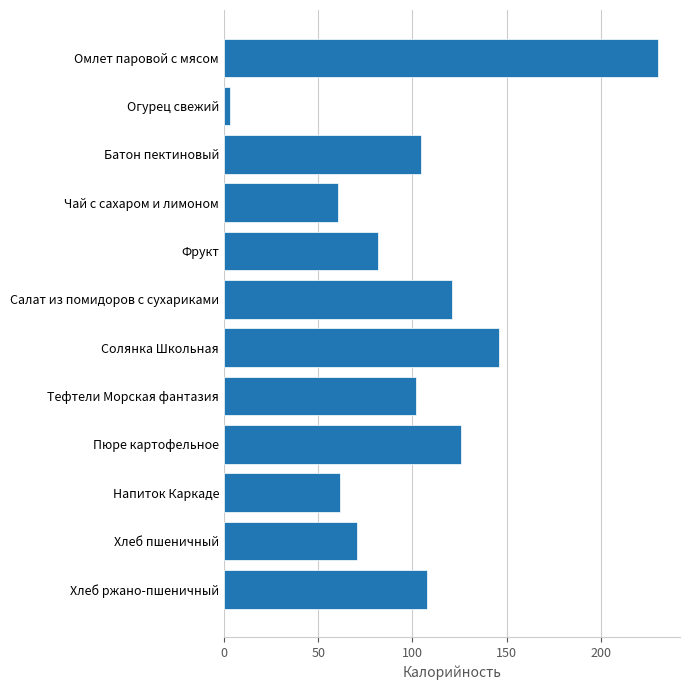

Between Напиток Каркаде and Хлеб пшеничный, which is larger?

Хлеб пшеничный